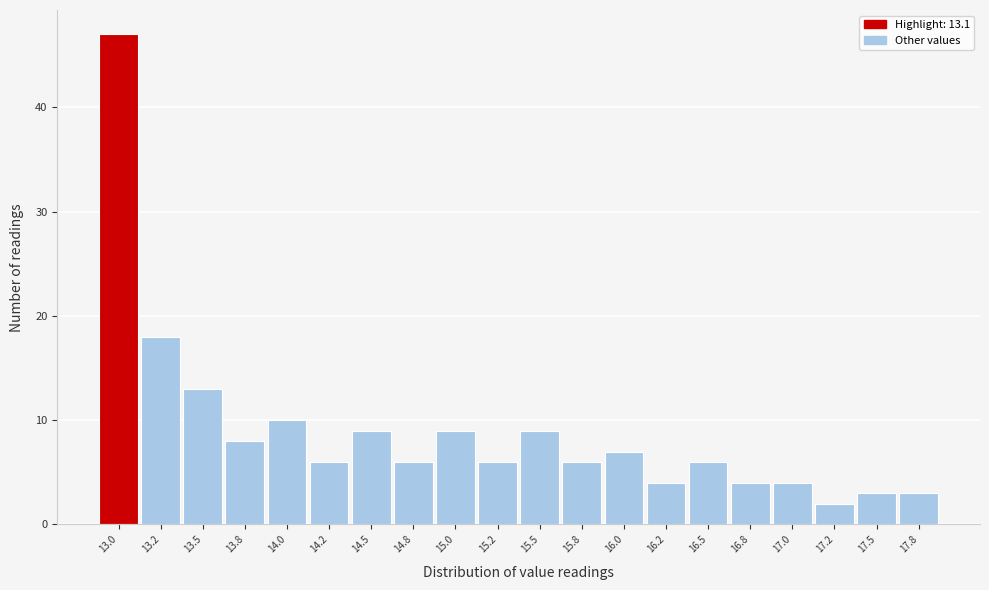

Reading left to right, what are all the values shown in this chart?

47	18	13	8	10	6	9	6	9	6	9	6	7	4	6	4	4	2	3	3